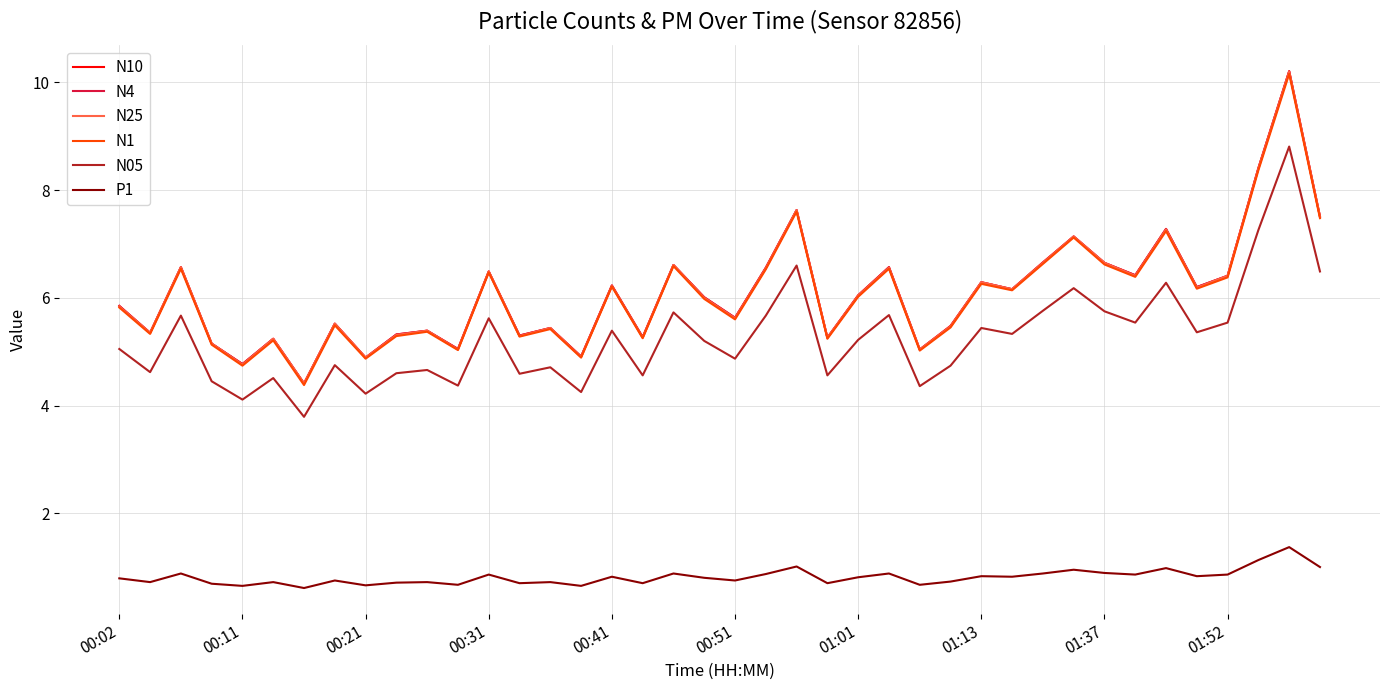

True or false: P1 and N4 cross at least once.

False